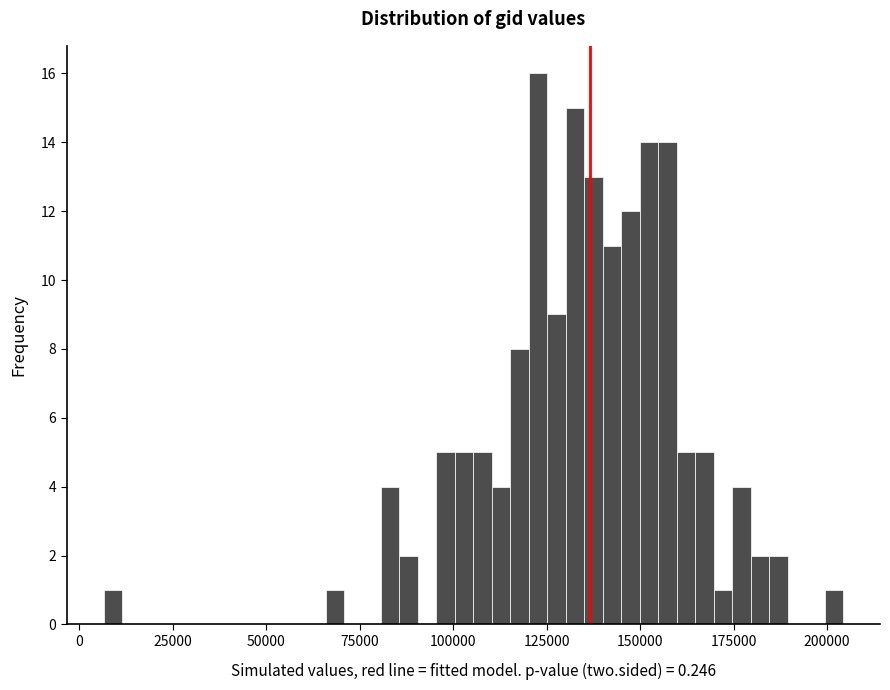

Around what value on the x-axis is the tallest bar? Give the approximate position of its centre, as read against the axis.

125000